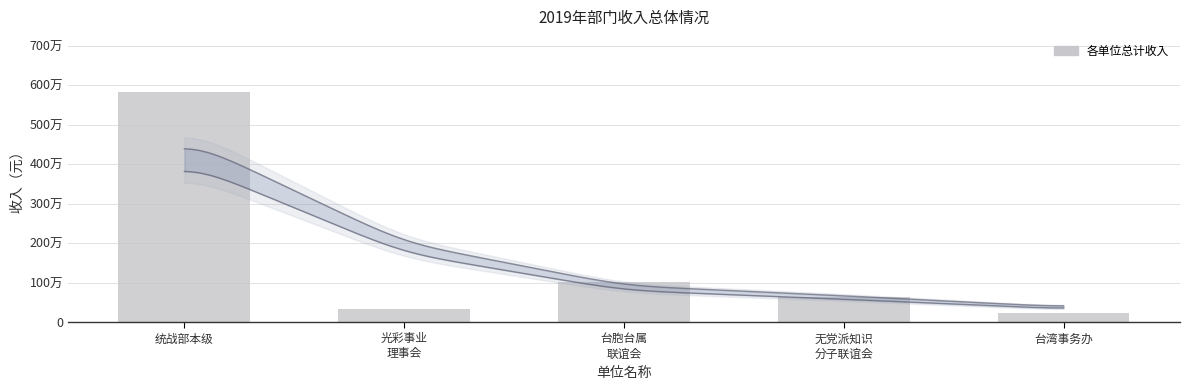

What is the label of the 5th bar from the left?

台湾事务办